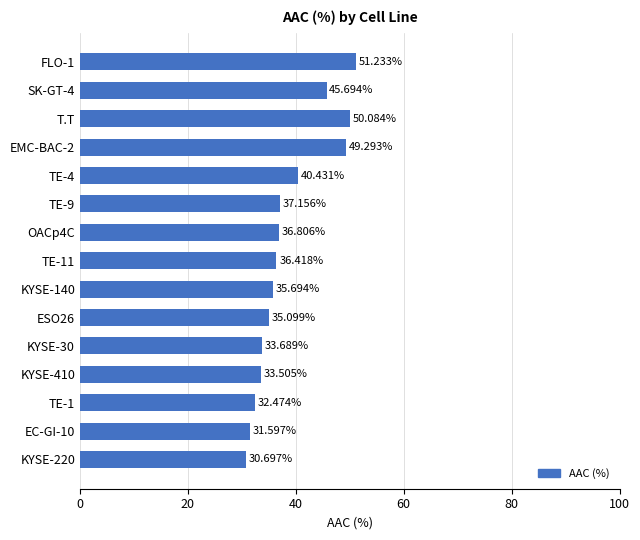

What is the change in value from SK-GT-4 to TE-9?

-8.5